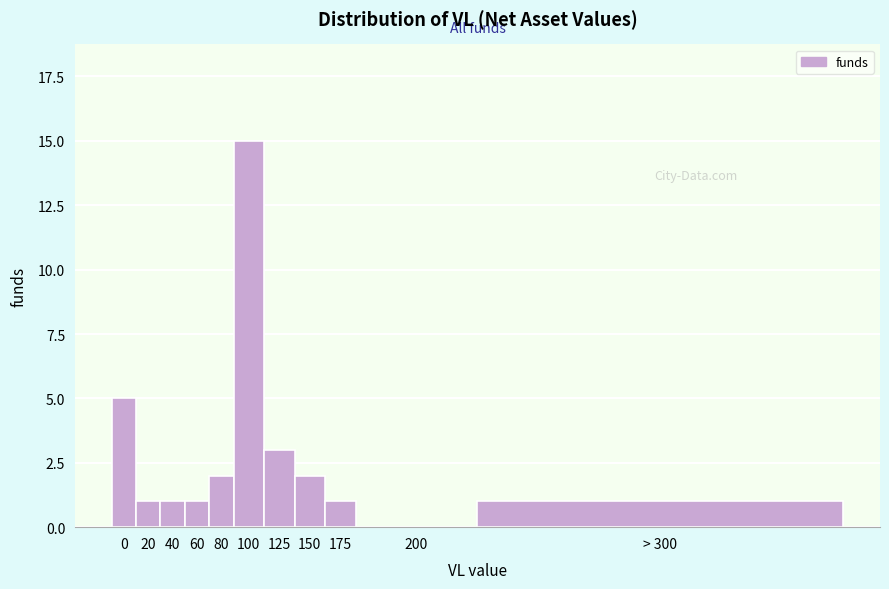

Reading right to left, list all the values displayed in this chart.

> 300=1	200=0	175=1	150=2	125=3	100=15	80=2	60=1	40=1	20=1	0=5